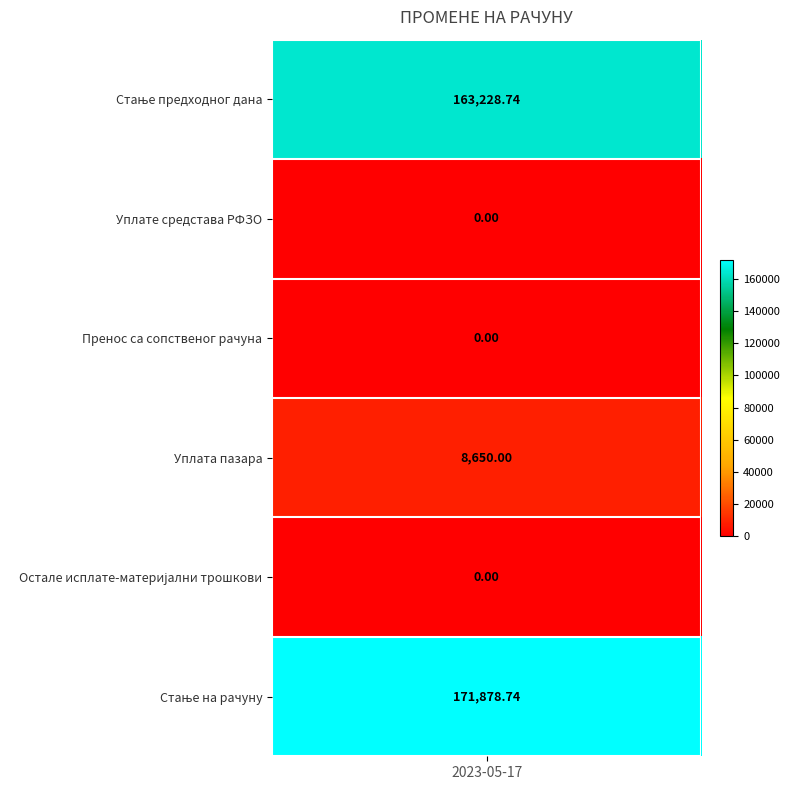

What is the ratio of the value at Стање предходног дана to the value at Стање на рачуну?

0.9